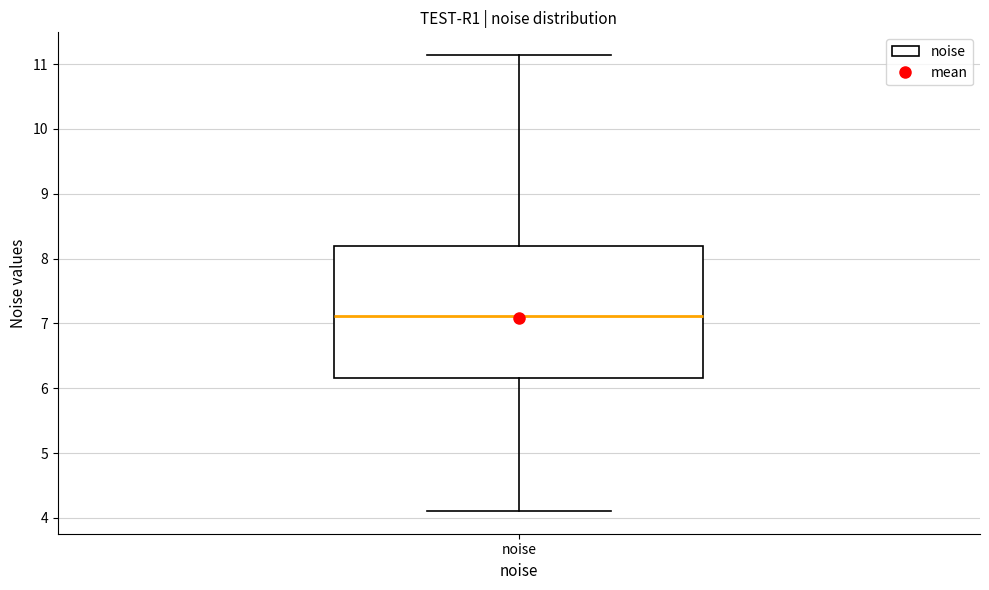

Transcribe this box plot: give where the median line is, the range the box spans, and where the two whiskers end, as read against the y-axis. The values are not printed on the chart, so give them approximately, as read against the axis.

median 7.1, box 6.2 to 8.2, whiskers 4.1 to 11.1